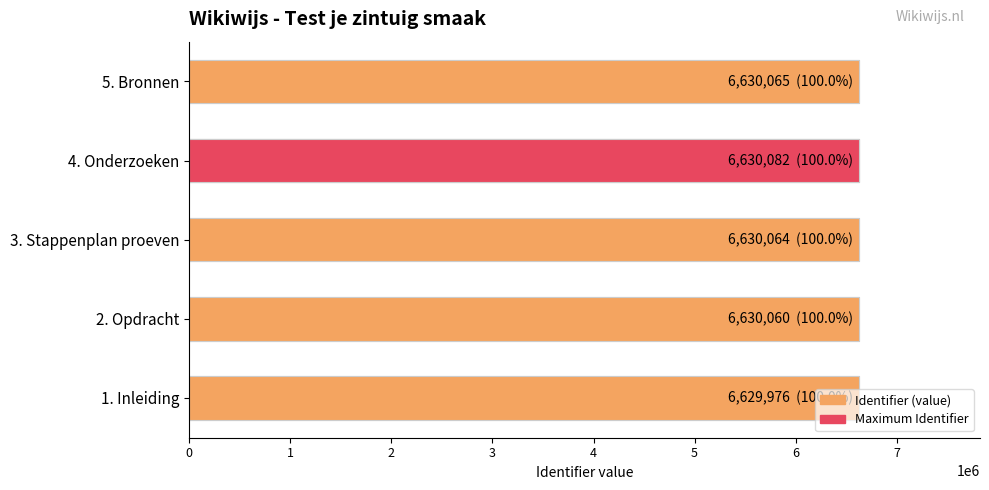

What is the value of the 1st bar from the left?

6629976